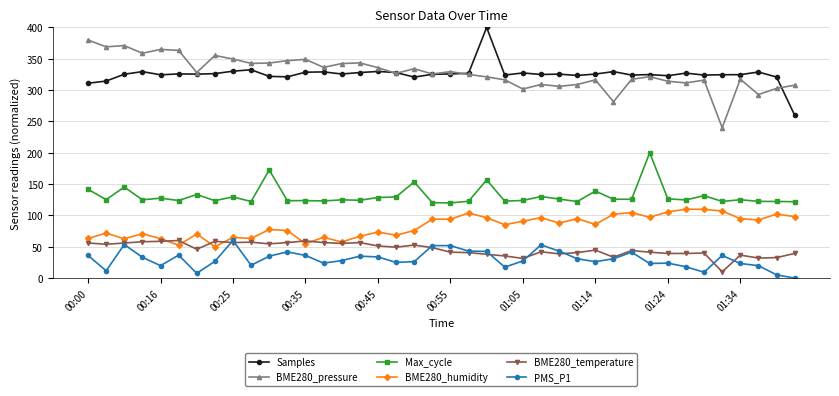

True or false: Max_cycle and Samples intersect in this chart.

False